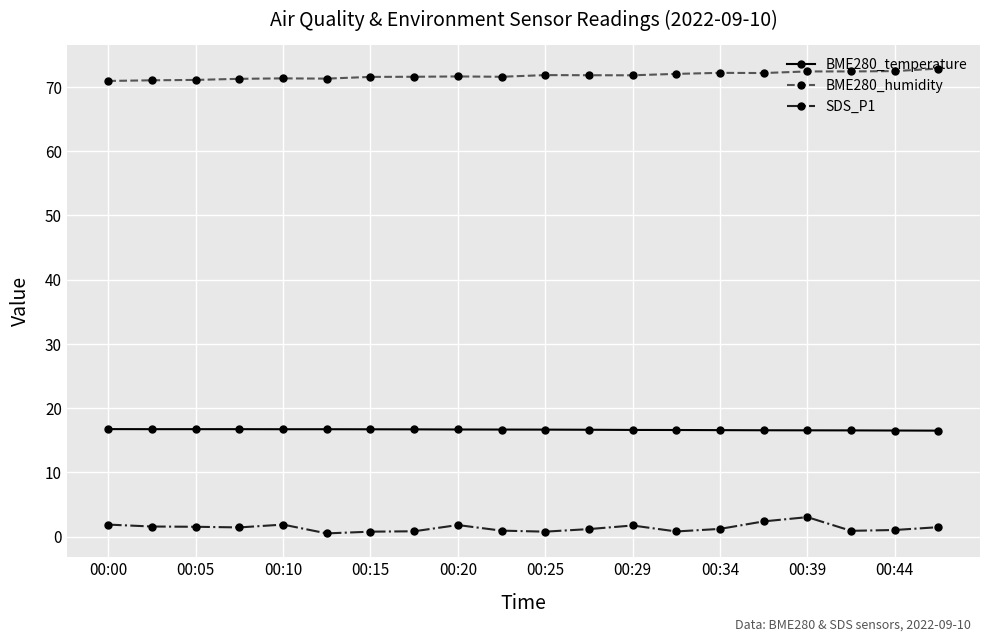

What is the value of the BME280_temperature point at the 4th from the left?

16.7